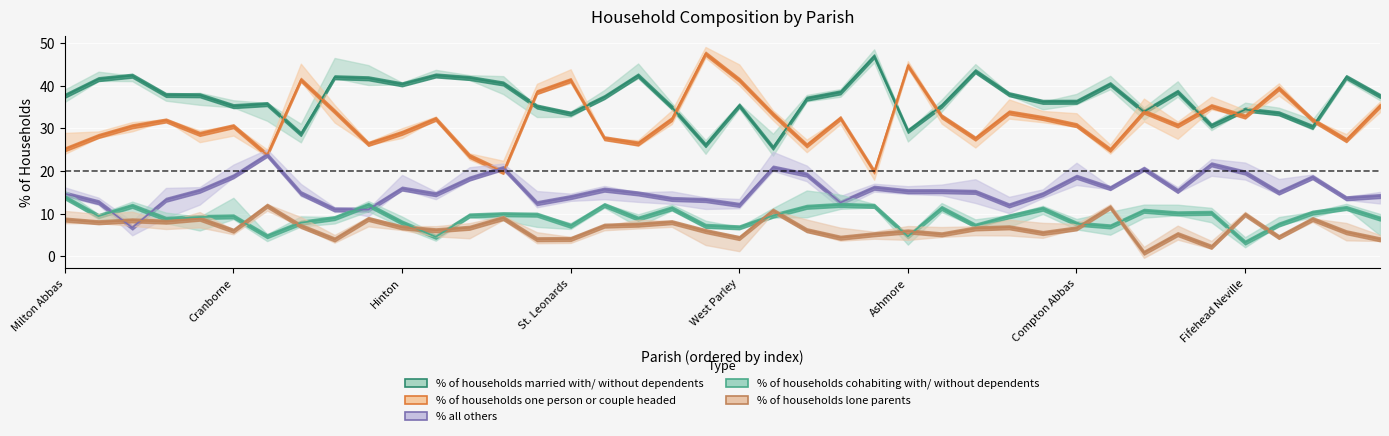

What is the difference between the second highest and minimum values in the % of households cohabiting with/ without dependents series?

8.8